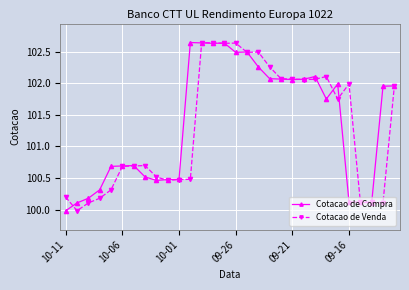

What is the minimum value shown in the chart?

100.0